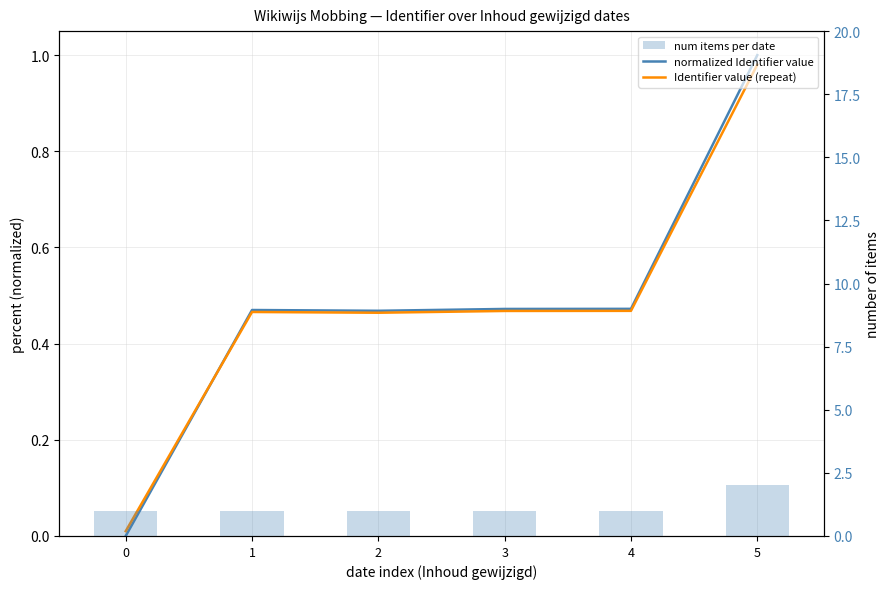

Are the bars horizontal?

No